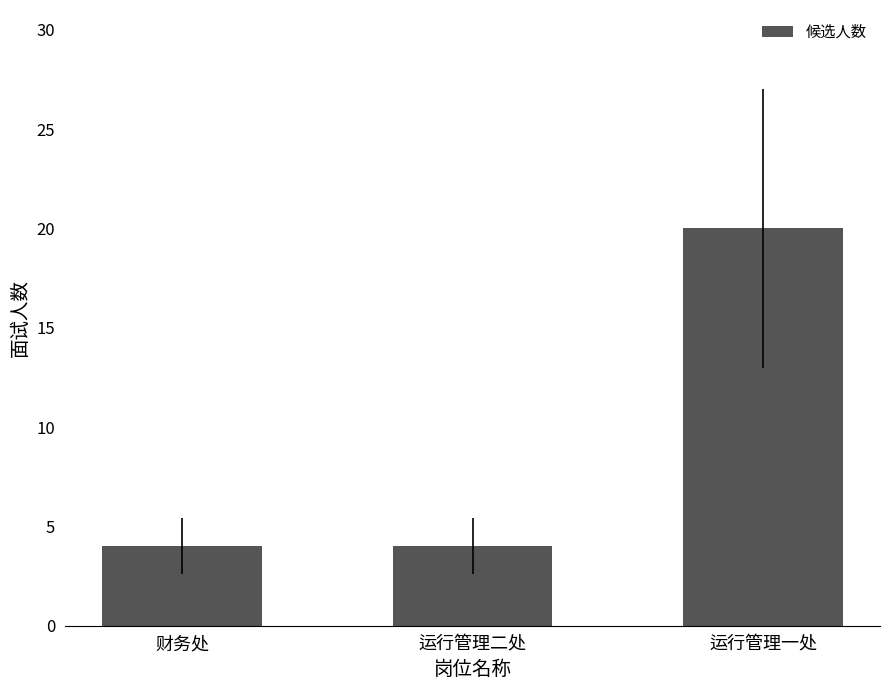

Read the value at 运行管理二处, to the nearest 5.

5